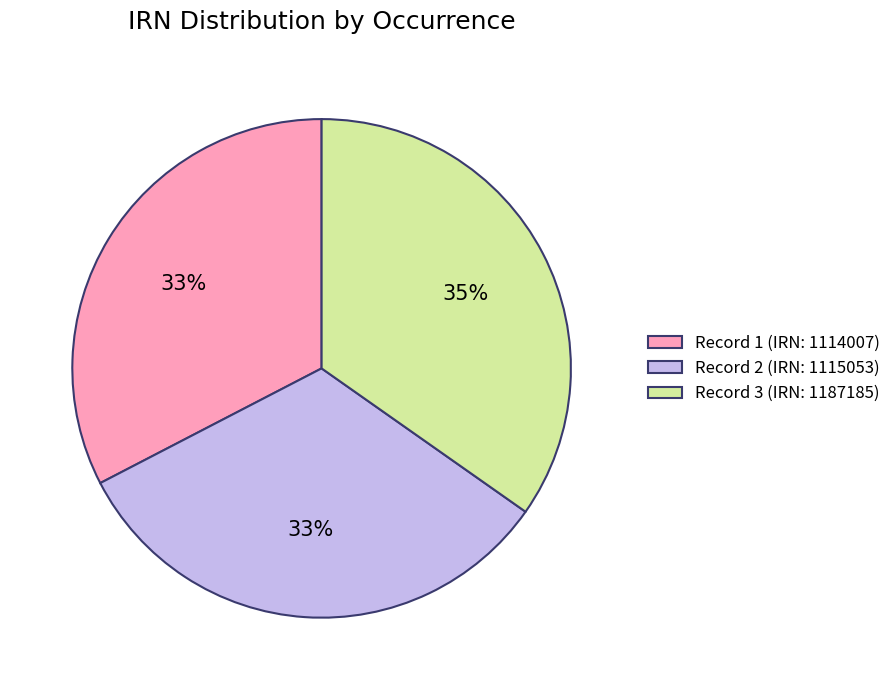

Combined, do Record 3 (IRN: 1187185) and Record 2 (IRN: 1115053) account for over 50%?

Yes